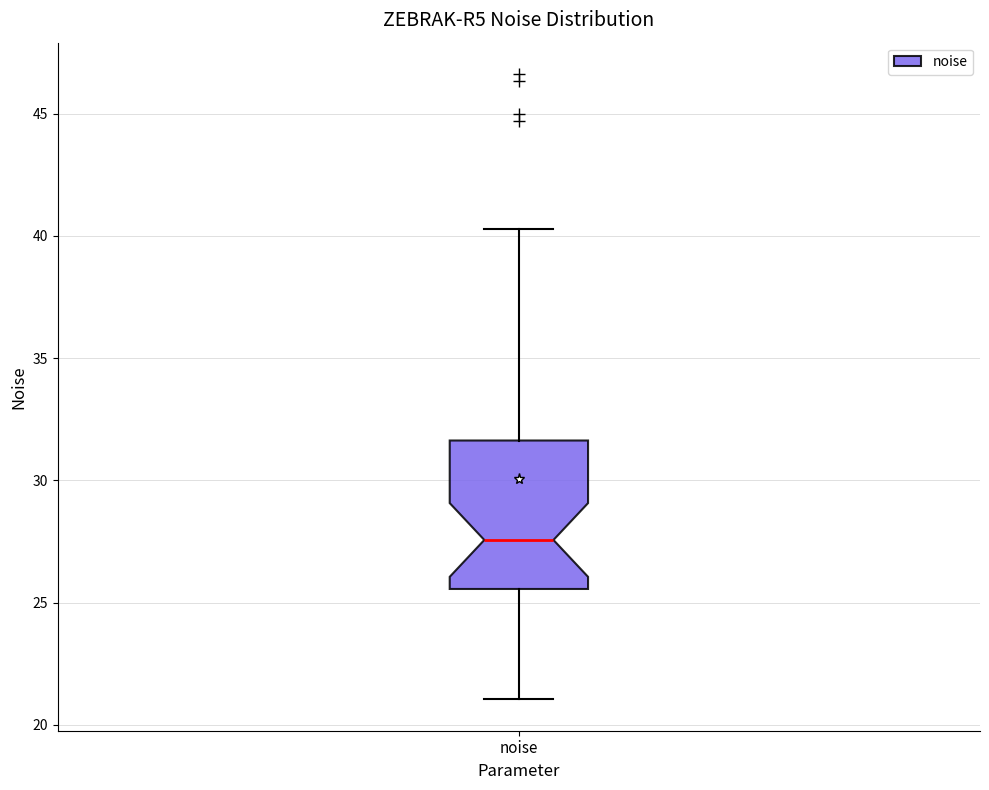

Read this box plot against the y-axis: the position of the median line, the range covered by the box, and the ends of both whiskers. The values are not printed on the chart, so give them approximately, as read against the axis.

median 27.5, box 25.5 to 31.5, whiskers 21.0 to 40.5